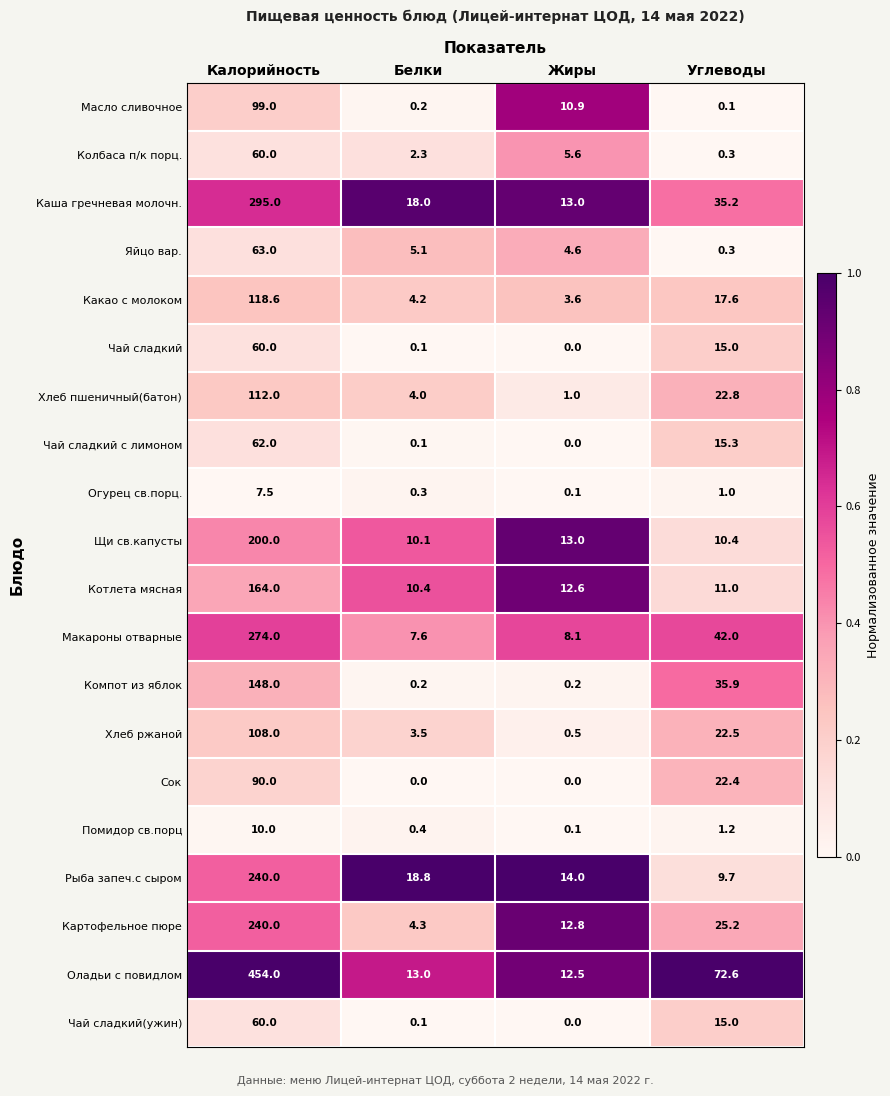

The value of Чай сладкий at Жиры is 0.0. True or false?

True